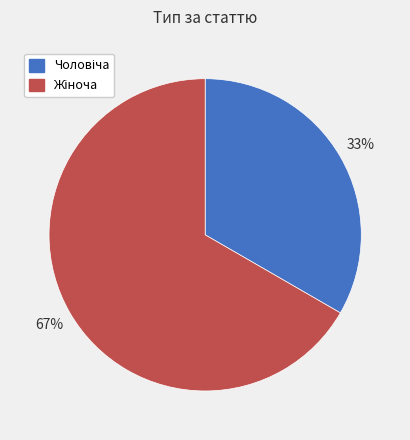

To the nearest percent, what is the average slice percentage?

50%